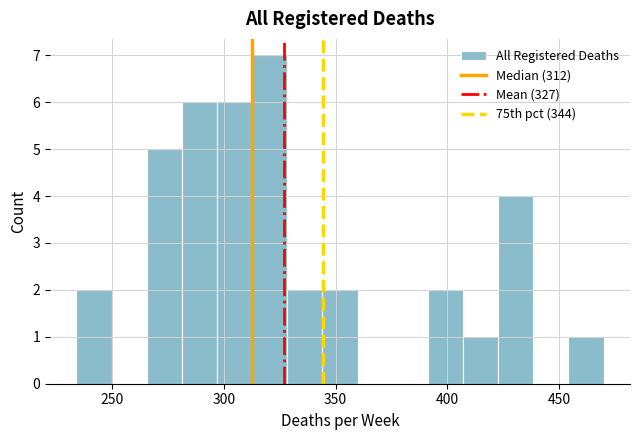

Read against the x-axis, roughly where is the centre of the tallest bar?

320